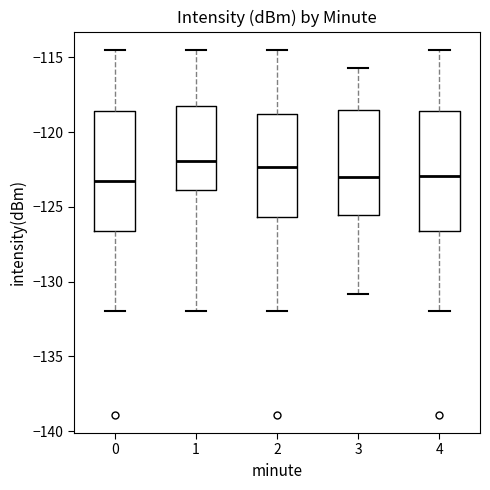

Reading left to right, transcribe this box plot: for each box, give where its median line is, the range the box spans, and where its two whiskers end, as read against the y-axis. The values are not printed on the chart, so give them approximately, as read against the axis.

0: median -123.5, box -126.5 to -118.5, whiskers -132.0 to -114.5
1: median -122.0, box -124.0 to -118.0, whiskers -132.0 to -114.5
2: median -122.5, box -125.5 to -119.0, whiskers -132.0 to -114.5
3: median -123.0, box -125.5 to -118.5, whiskers -131.0 to -115.5
4: median -123.0, box -126.5 to -118.5, whiskers -132.0 to -114.5